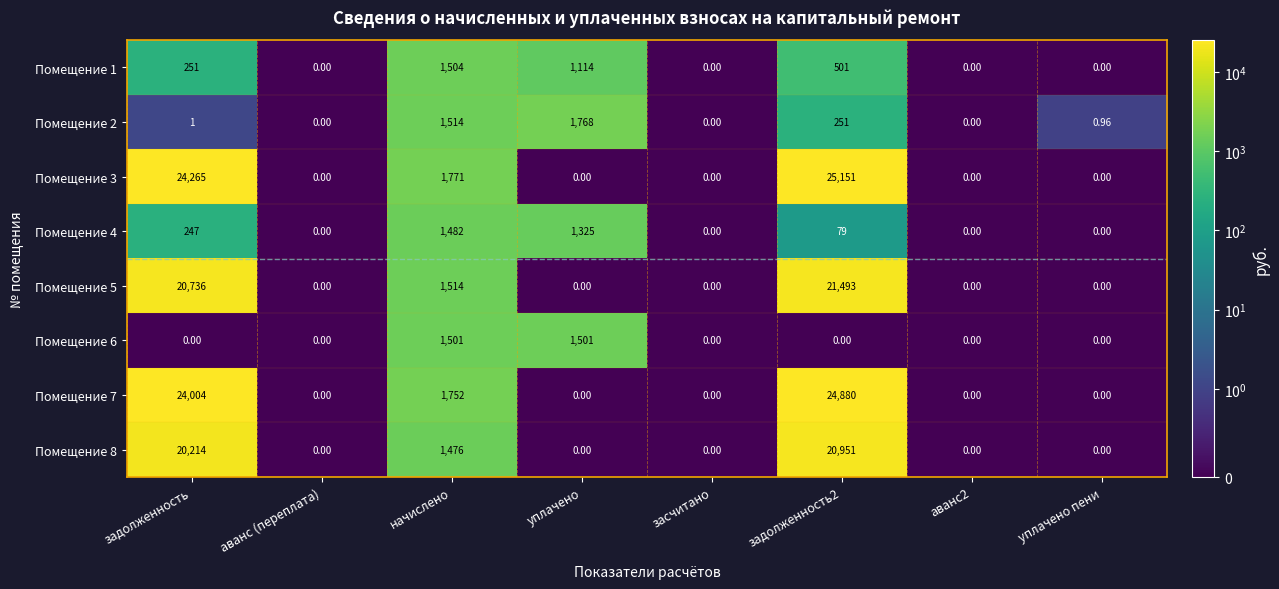

At which label is Помещение 4 closest to 741?

задолженность